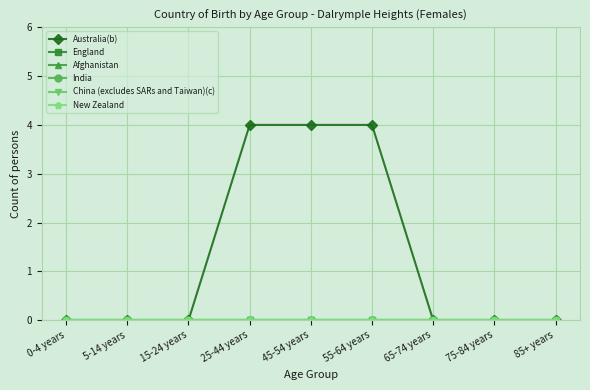

True or false: England and Afghanistan intersect in this chart.

False